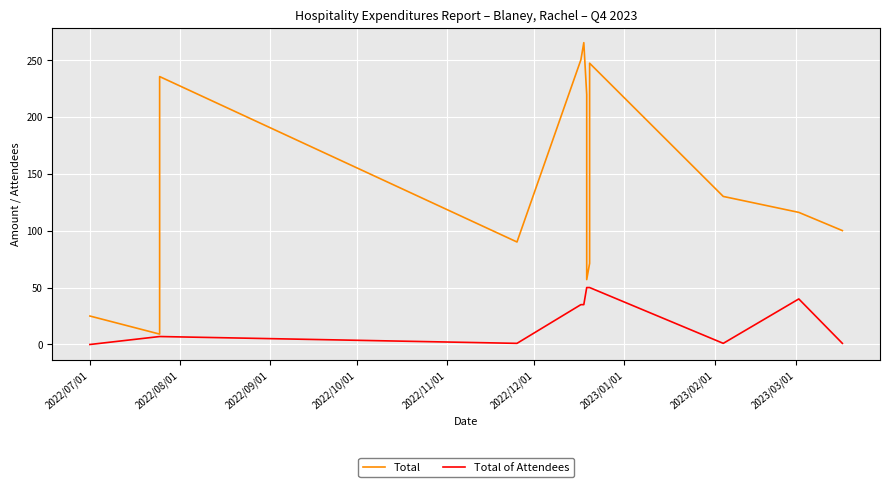

Is this an area chart (filled region under the line)?

No